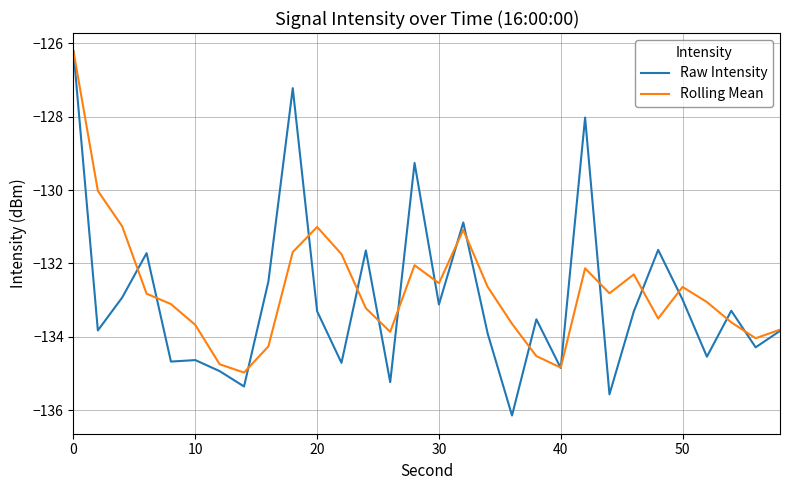

What is the smallest value displayed?

-136.1